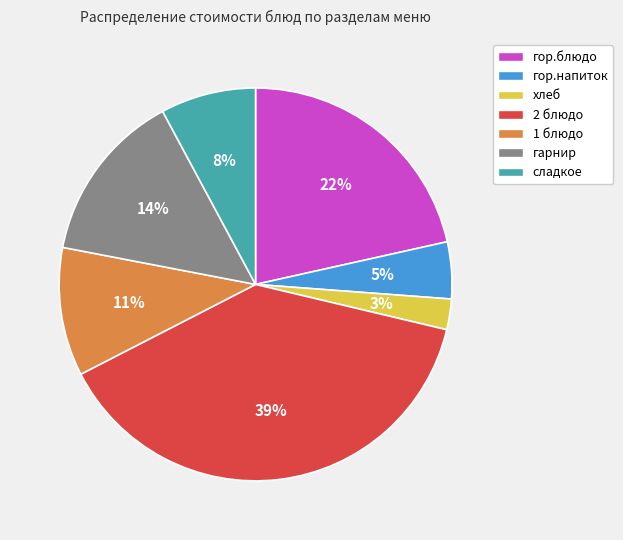

How many slices are in this pie chart?

7